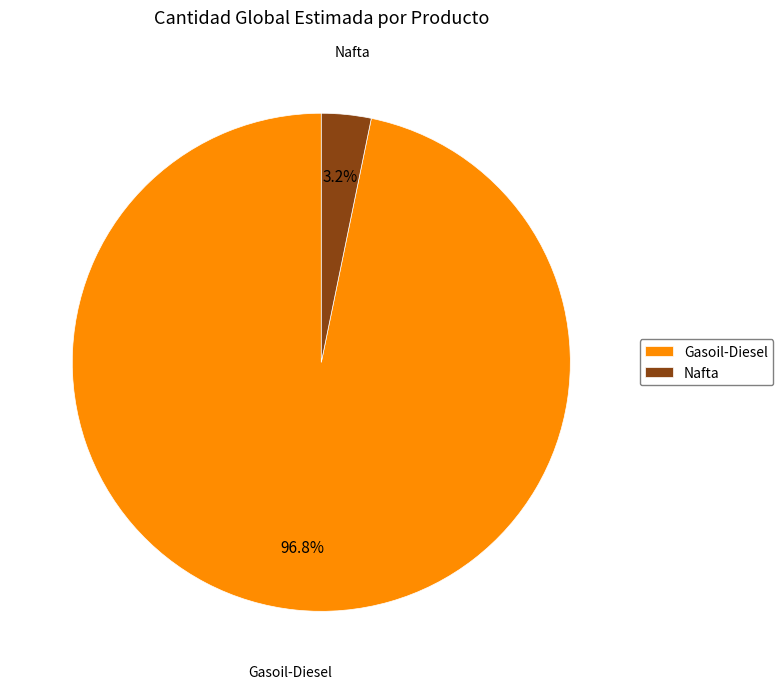

To the nearest percent, what is the average slice percentage?

50%